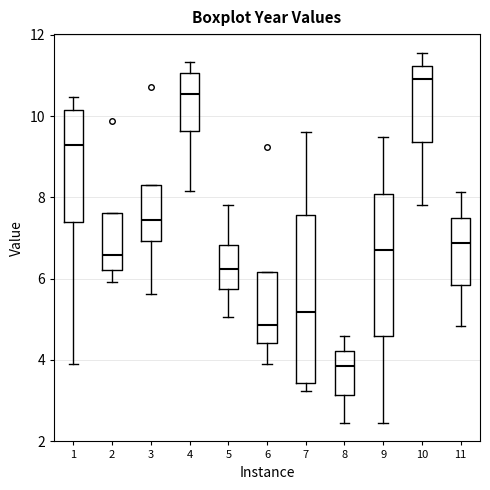

Which box's median line is the lowest?

8